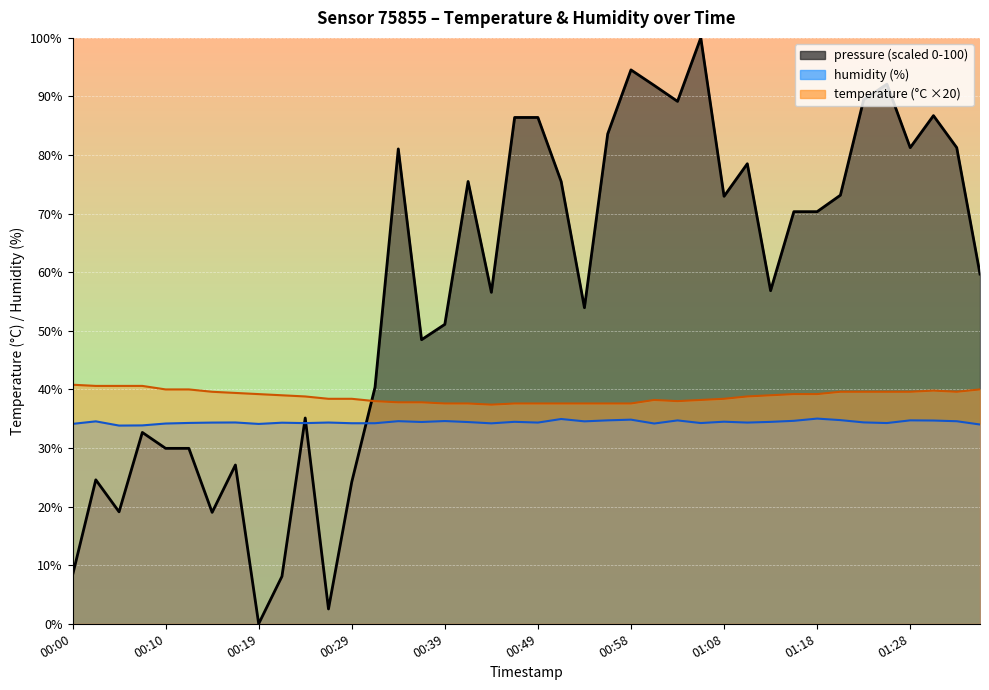

True or false: pressure_norm has more than 1 points higher than both neighbors.

True